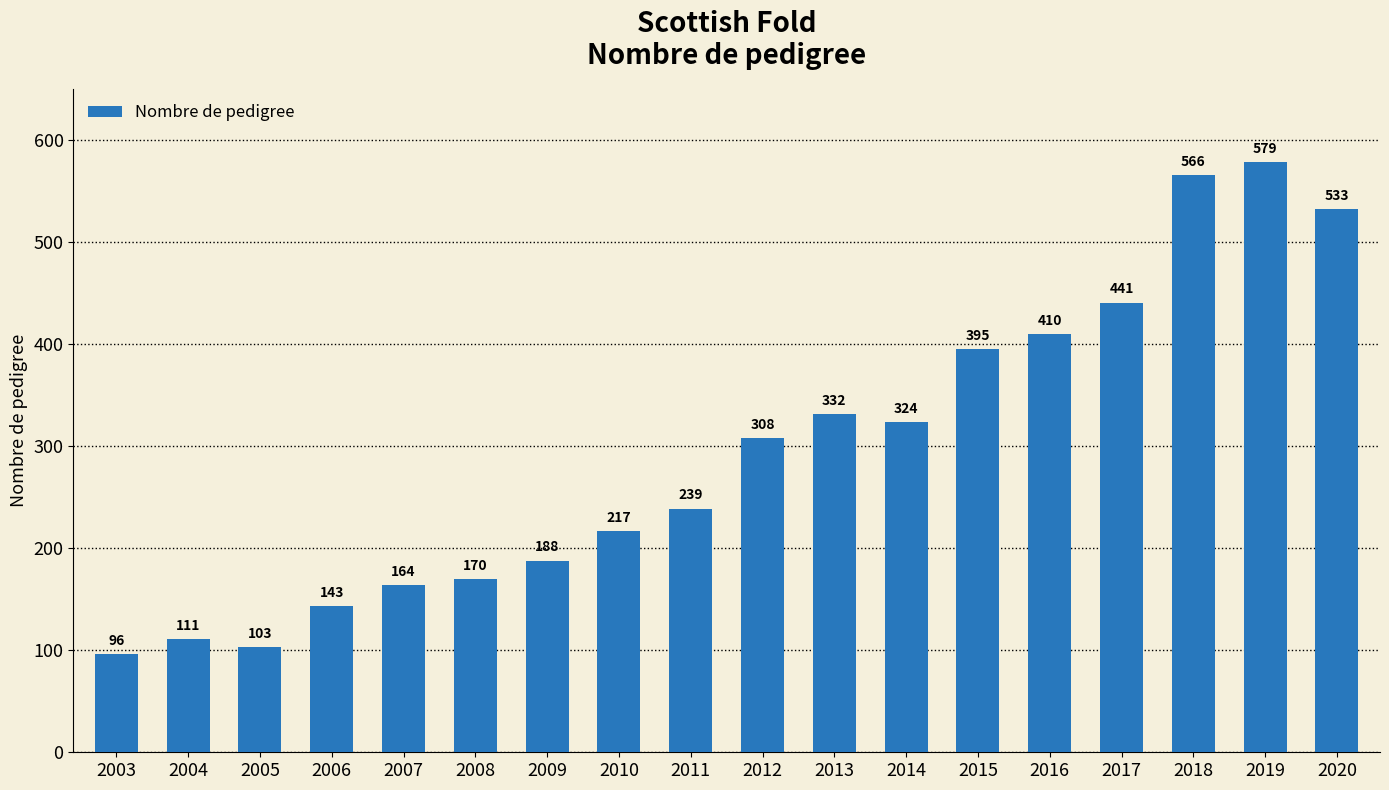

What is the difference between the second highest and second lowest values?

463